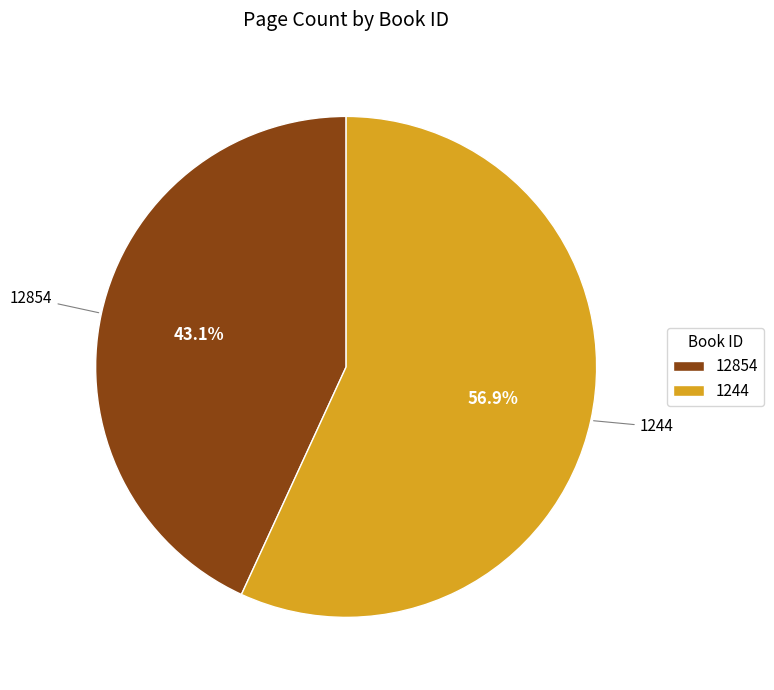

Rank the categories by value from highest to lowest.

1244, 12854